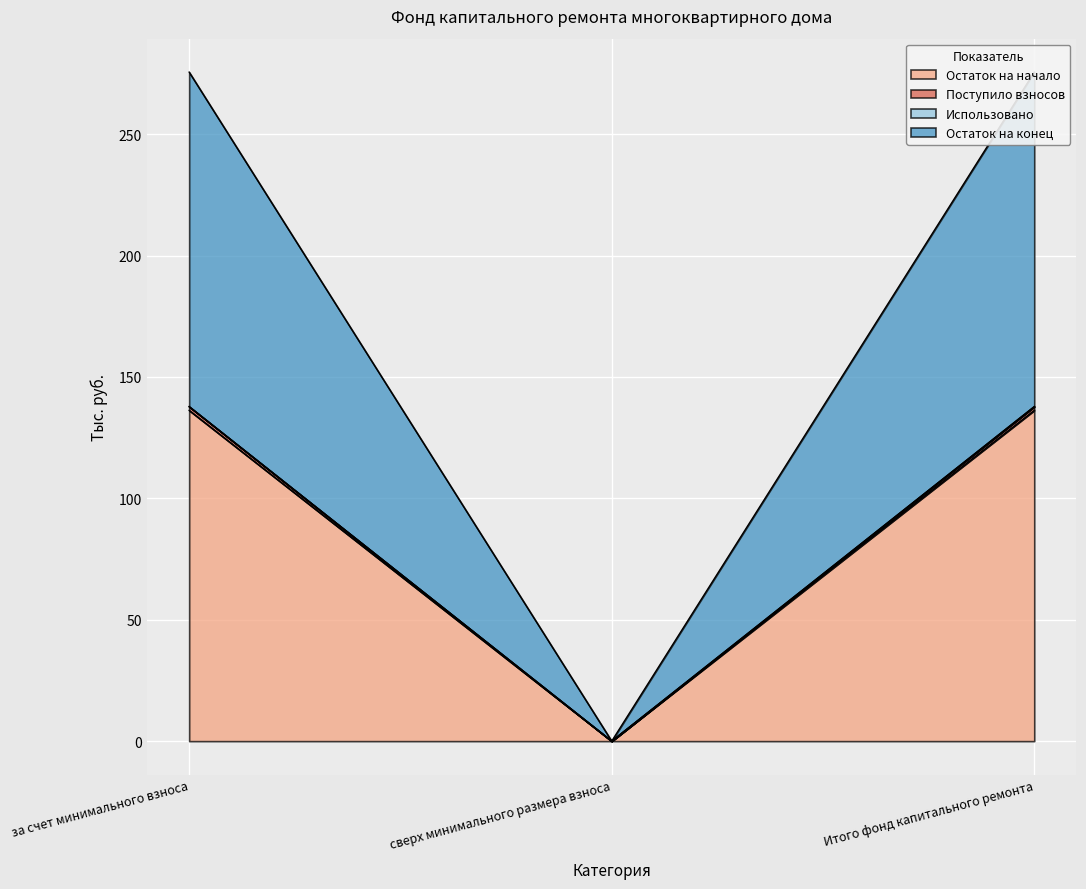

What is the sum of all Остаток на конец values?

275.6